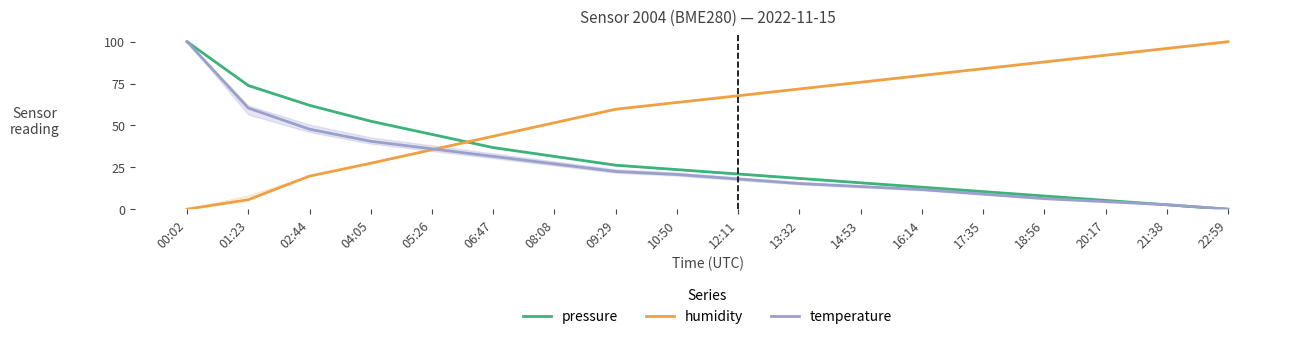

Is this an area chart (filled region under the line)?

No